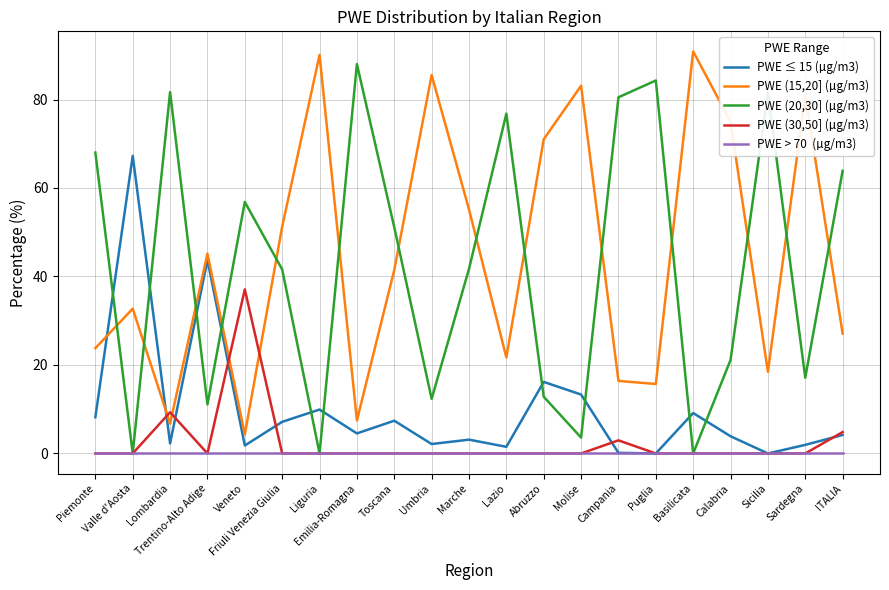

What is the maximum value shown in the chart?

90.9